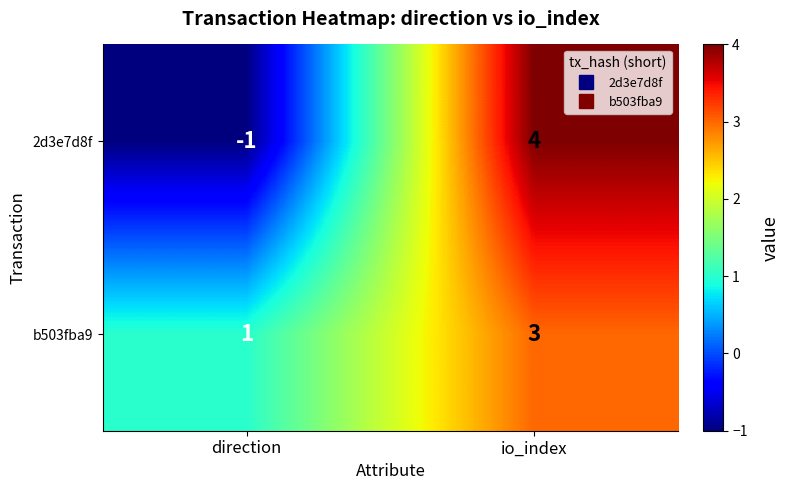

How many distinct data groups are displayed?

2